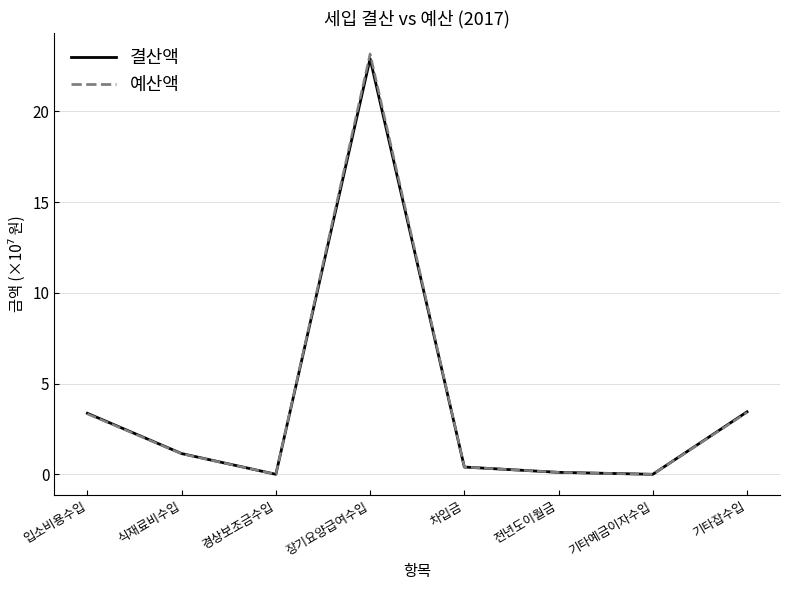

Which series has the largest range (max minus min)?

예산액